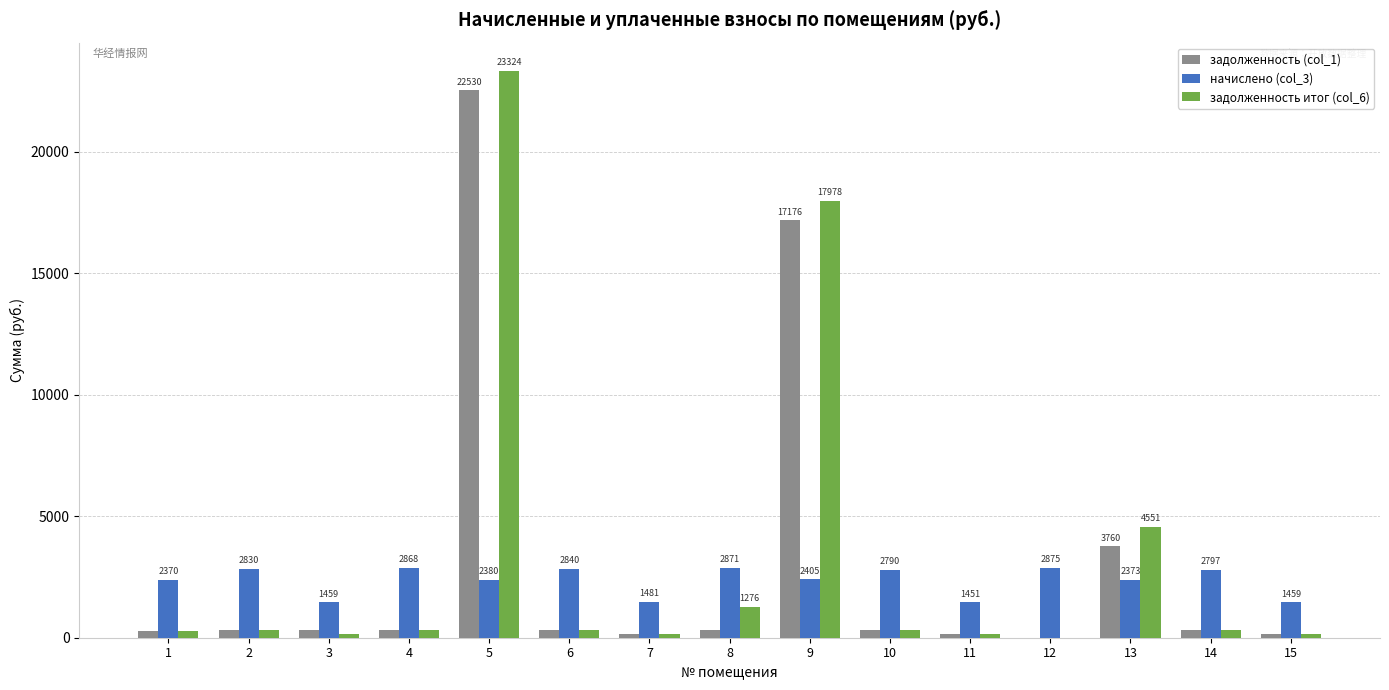

What is the sum of all задолженность итог (col_6) values?

49612.9